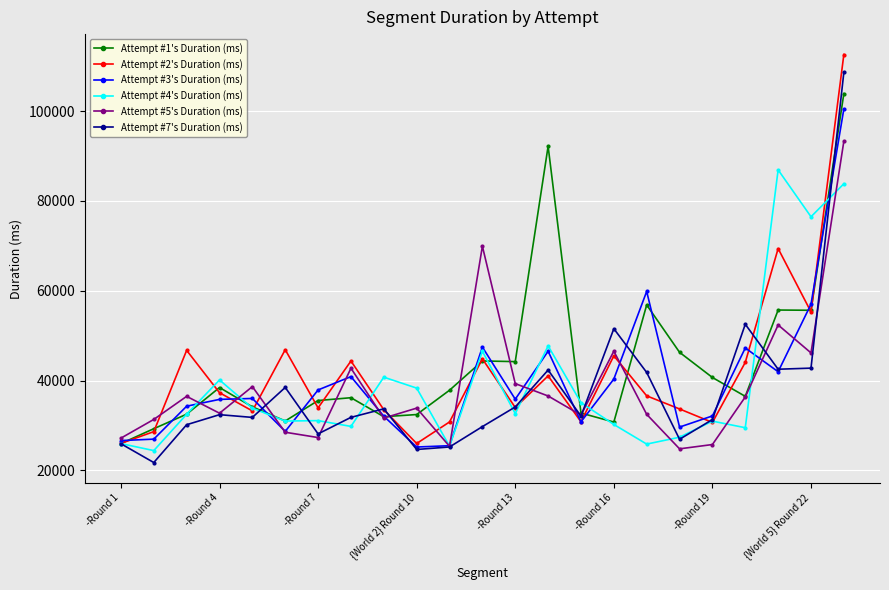

What is the difference between the second highest and minimum values in the Attempt #4's Duration (ms) series?

59421